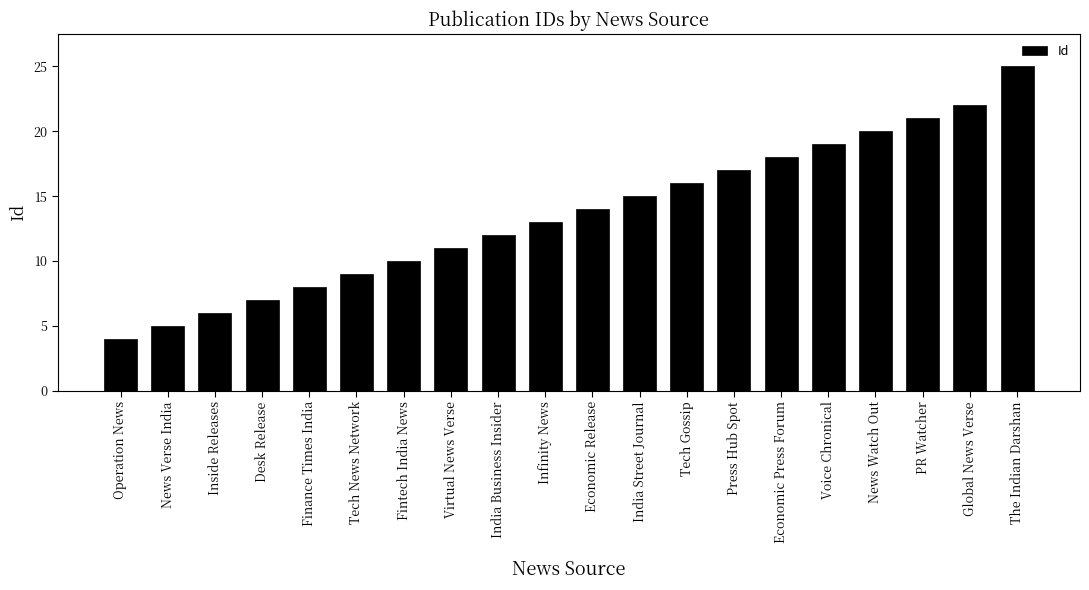

How many bars are there in total?

20